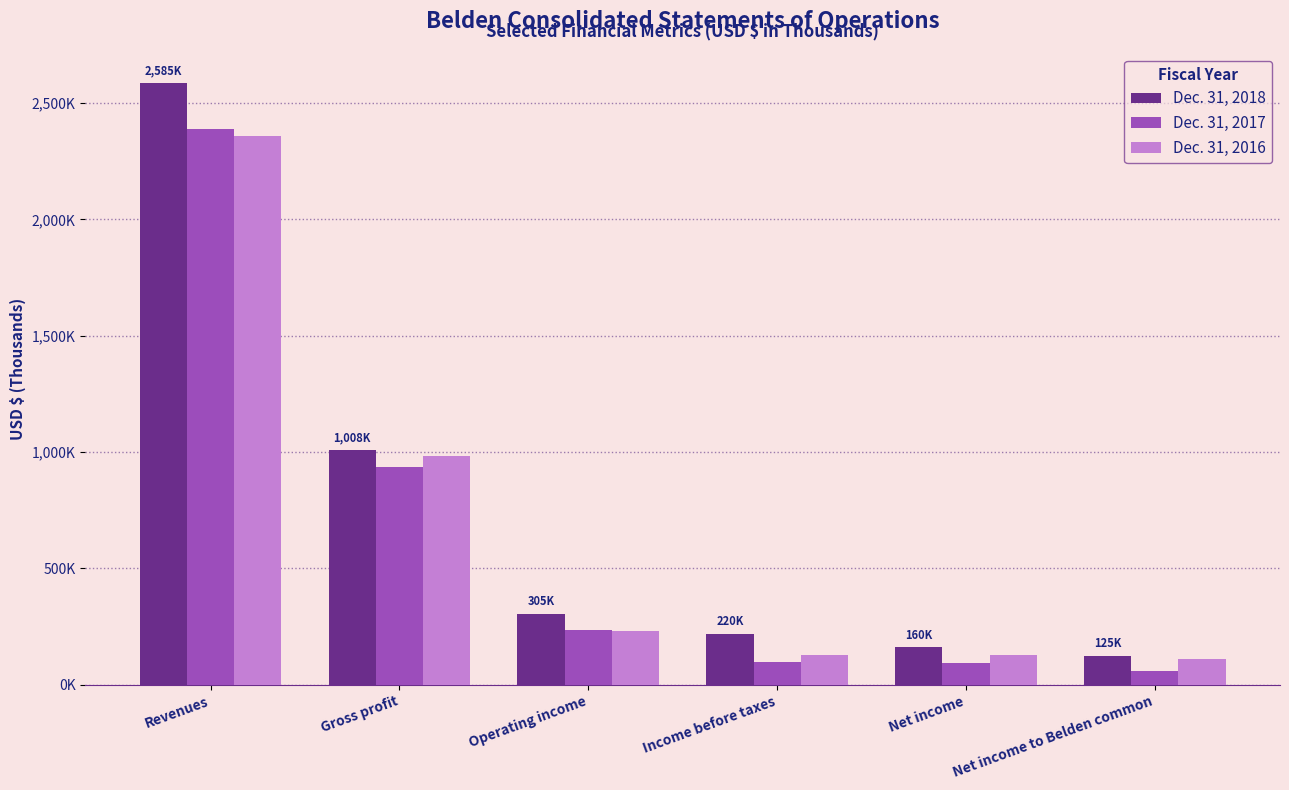

What is the label of the 3rd bar from the left?

Operating income